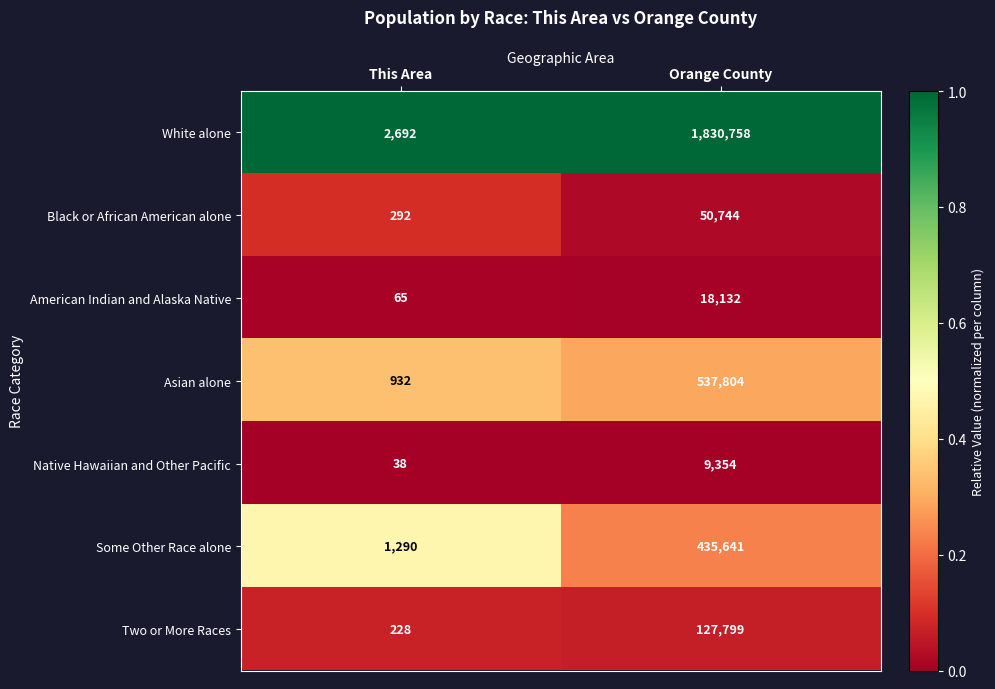

What is the difference between the maximum and minimum values in the Native Hawaiian and Other Pacific series?

9316